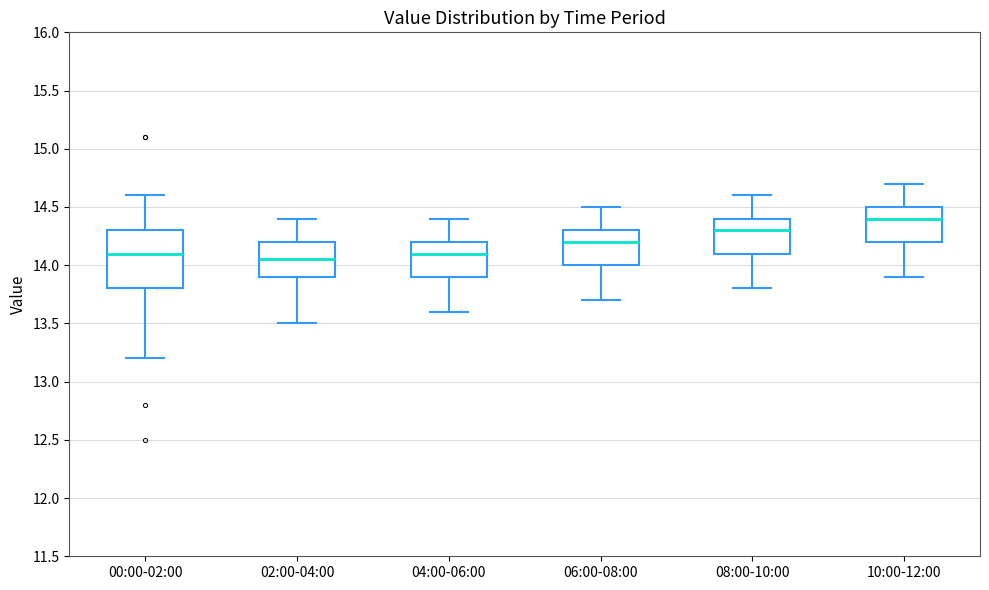

Reading left to right, transcribe this box plot: for each box, give where its median line is, the range the box spans, and where its two whiskers end, as read against the y-axis. The values are not printed on the chart, so give them approximately, as read against the axis.

00:00-02:00: median 14.10, box 13.80 to 14.30, whiskers 13.20 to 14.60
02:00-04:00: median 14.05, box 13.90 to 14.20, whiskers 13.50 to 14.40
04:00-06:00: median 14.10, box 13.90 to 14.20, whiskers 13.60 to 14.40
06:00-08:00: median 14.20, box 14.00 to 14.30, whiskers 13.70 to 14.50
08:00-10:00: median 14.30, box 14.10 to 14.40, whiskers 13.80 to 14.60
10:00-12:00: median 14.40, box 14.20 to 14.50, whiskers 13.90 to 14.70